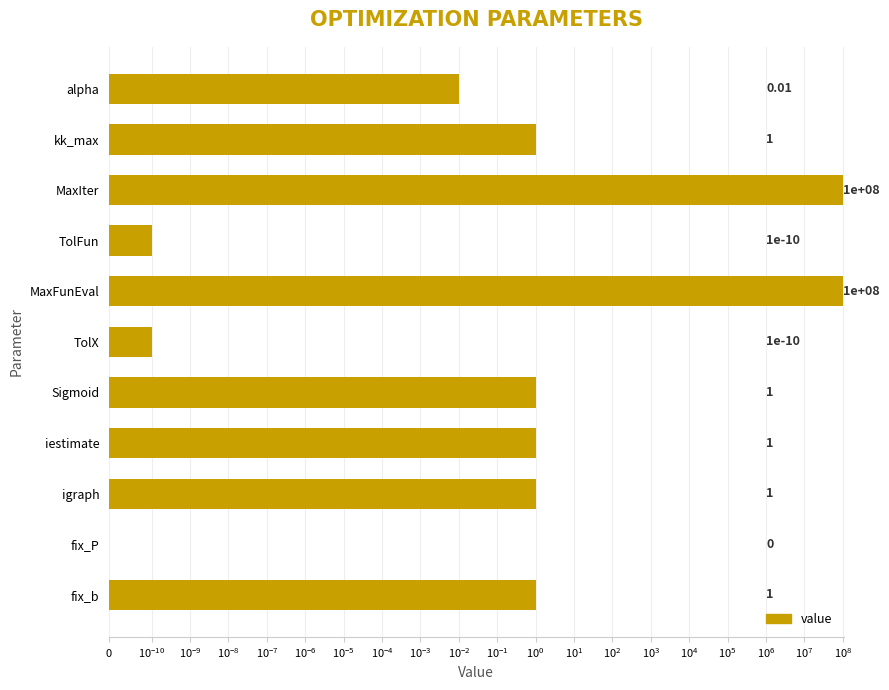

How many data points does each series have?

11